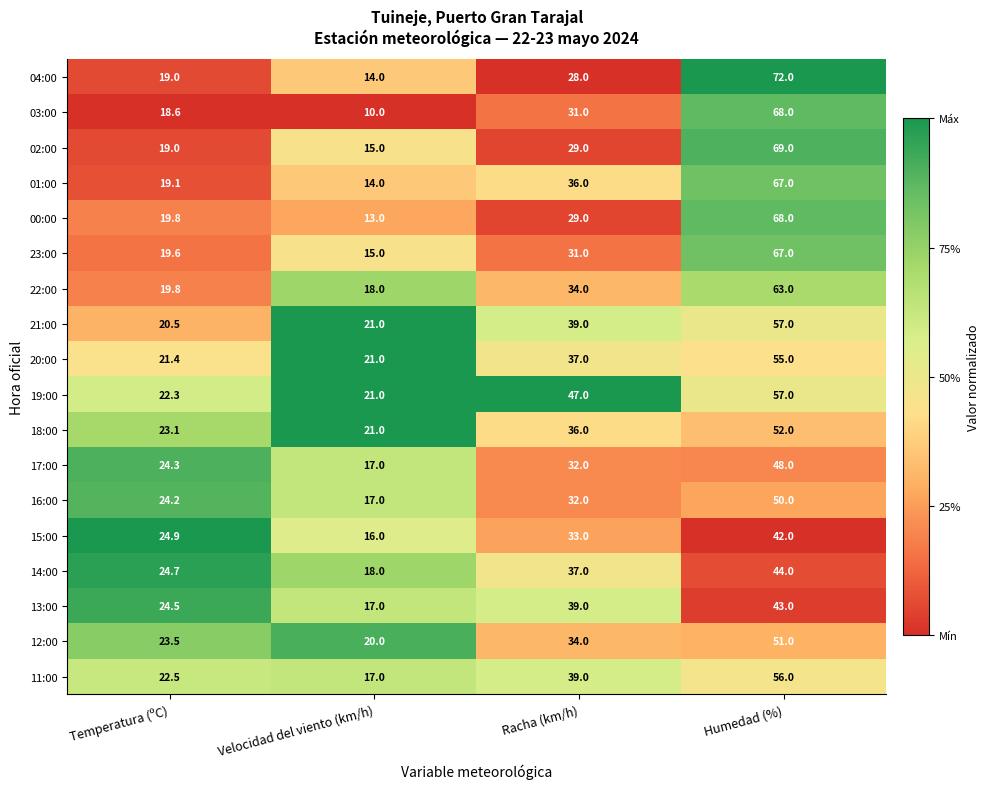

What is the sum of the 18:00 values at Temperatura (ºC) and Racha (km/h)?

59.1